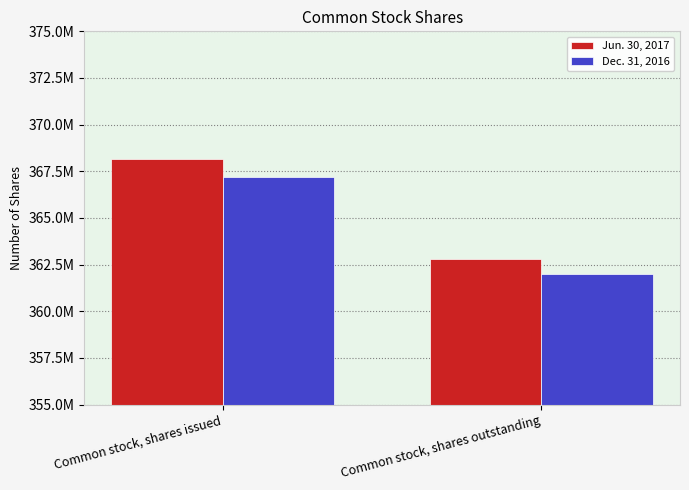

Is it true that Jun. 30, 2017 equals 223787701 at Common stock, shares outstanding?

False